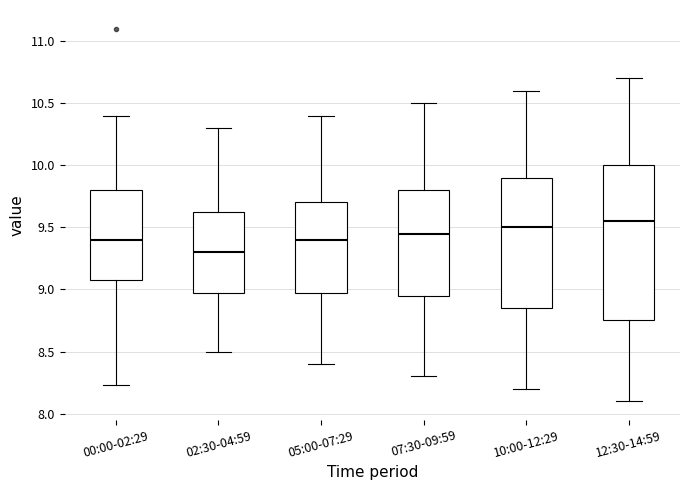

Where does the lower whisker of the box for 12:30-14:59 end on the y-axis? The values are not printed on the chart, so give them approximately, as read against the axis.

8.10